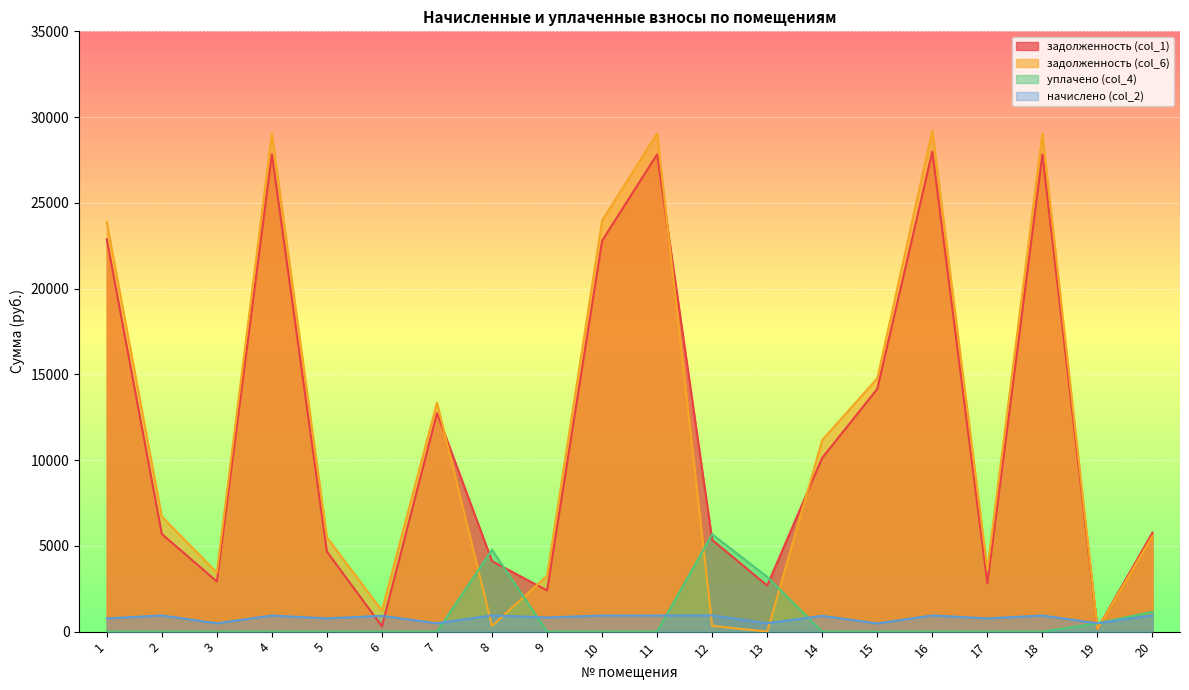

What are all the series names shown in the legend?

задолженность (col_1), задолженность (col_6), уплачено (col_4), начислено (col_2)